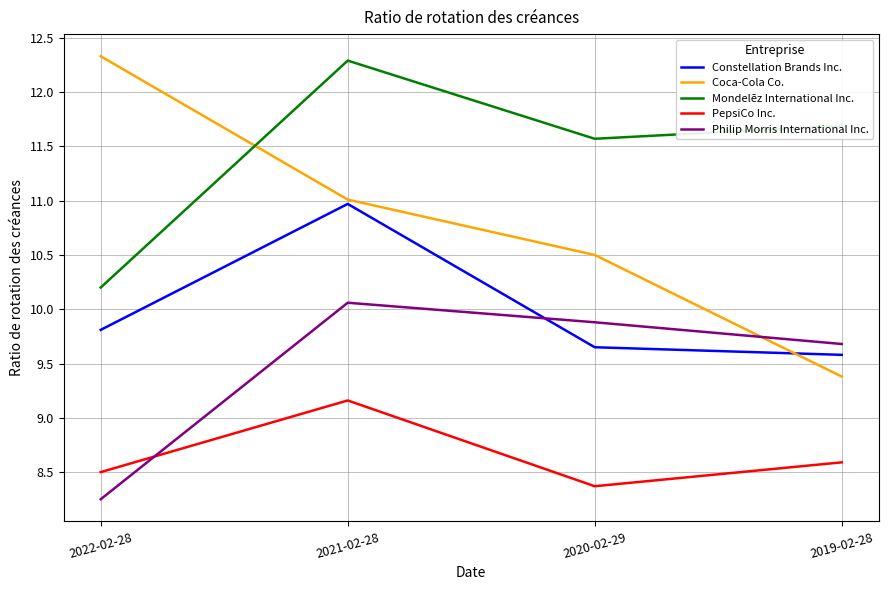

What position from the right is 2019-02-28?

1